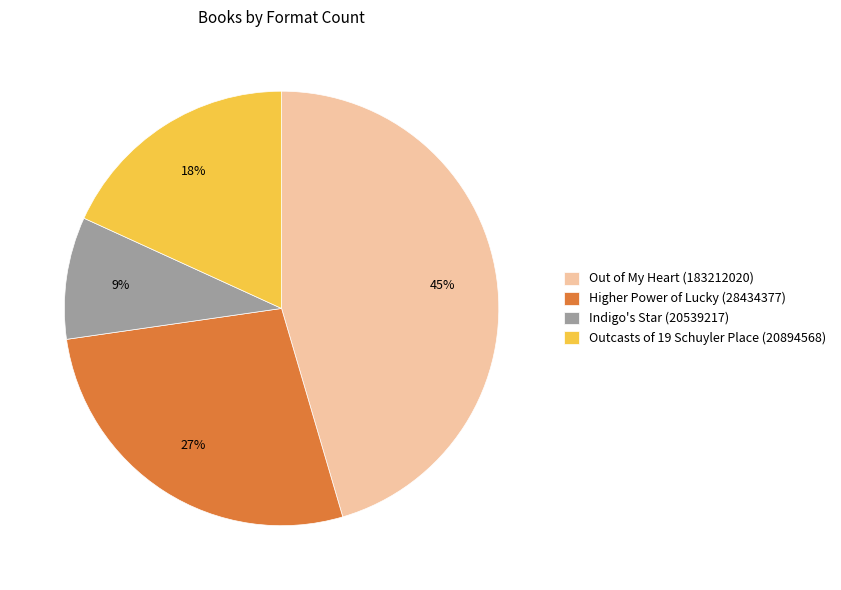

How many slices are in this pie chart?

4